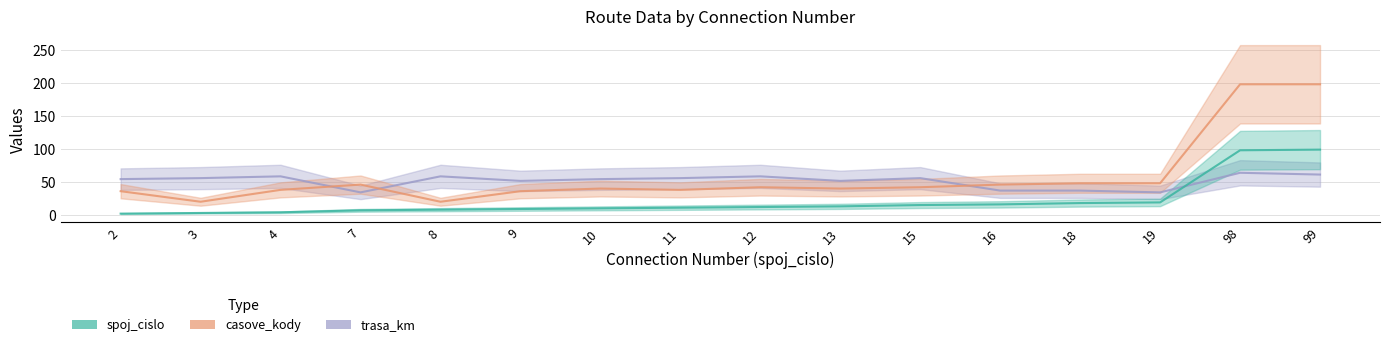

List the series in order of their overall mean, lowest first.

spoj_cislo, trasa_km, casove_kody